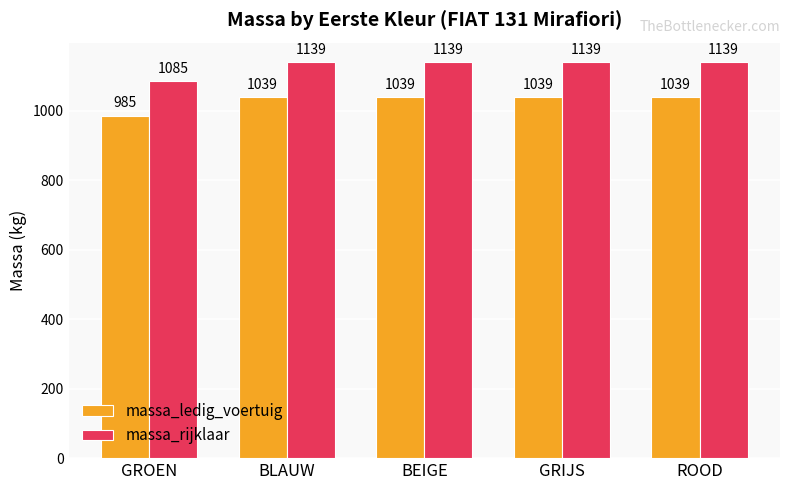

What is the difference between the maximum and minimum values in the massa_rijklaar series?

54